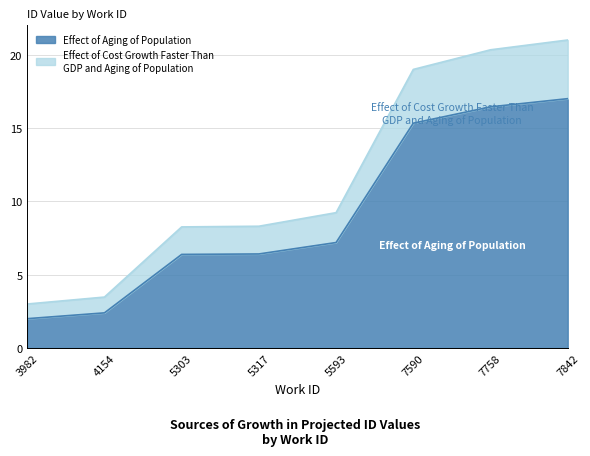

Is the value of Effect of Aging of Population at 5317 greater than the value of Effect of Cost Growth Faster Than GDP and Aging of Population at 7842?

No